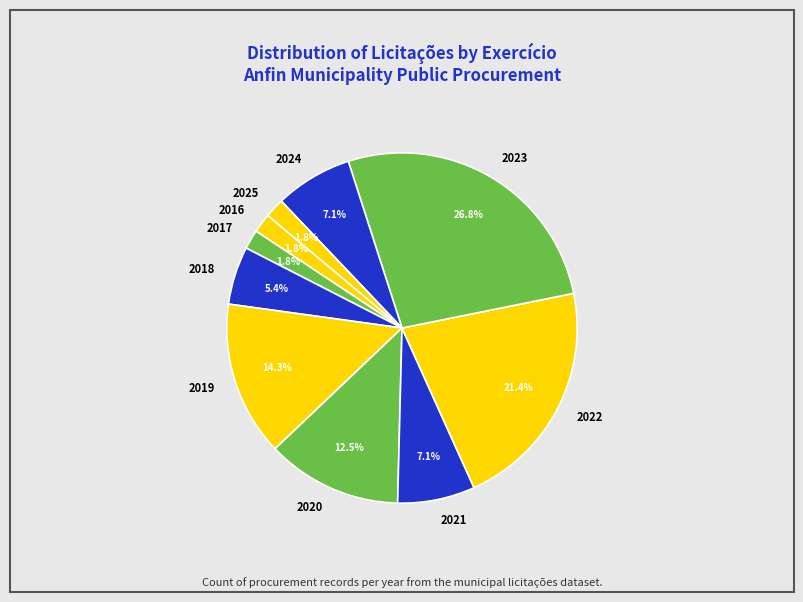

Between 2019 and 2025, which is larger?

2019